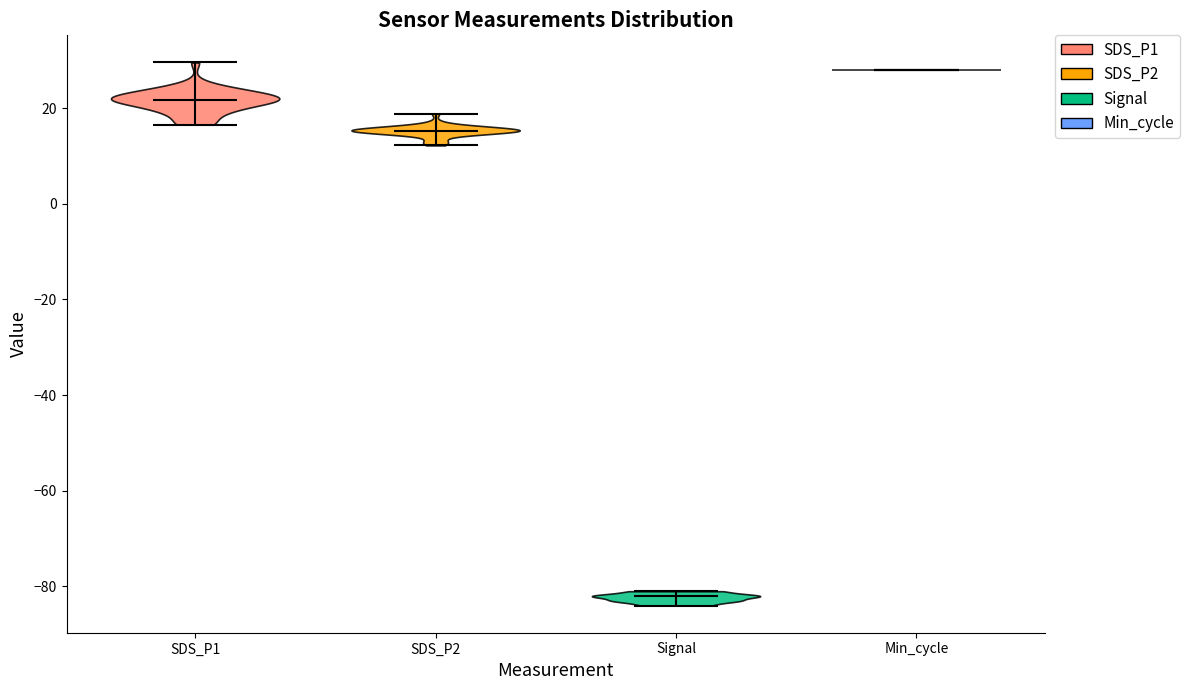

Which violin has the highest median line?

Min_cycle